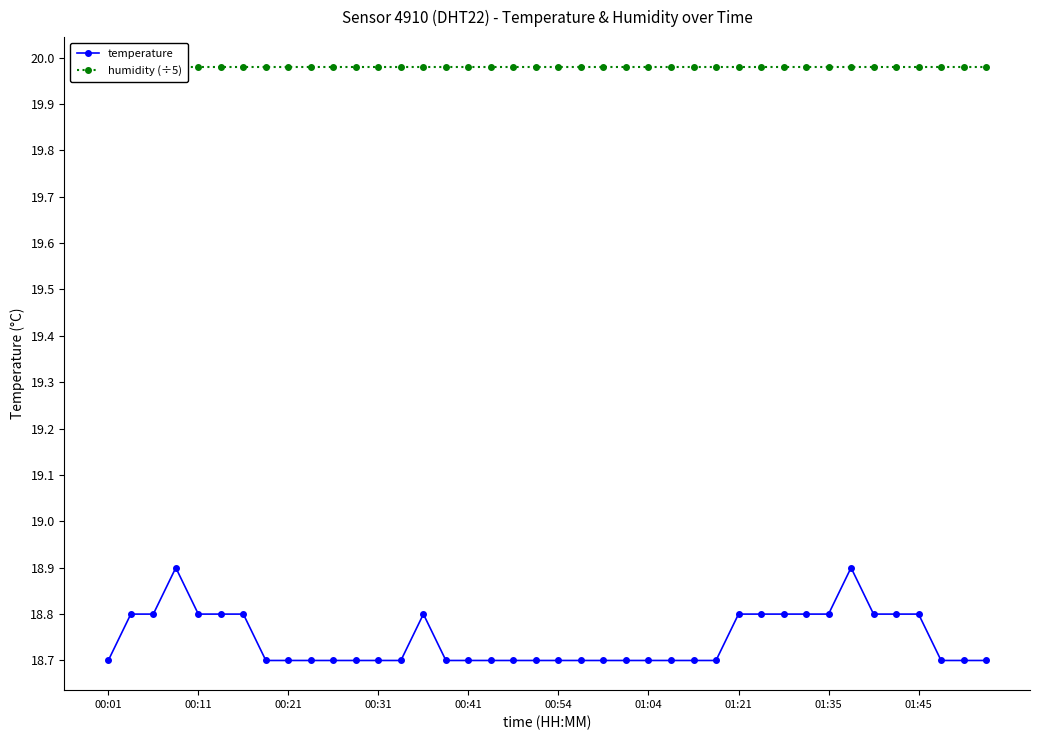

How many temperature values are between 18 and 19?

40